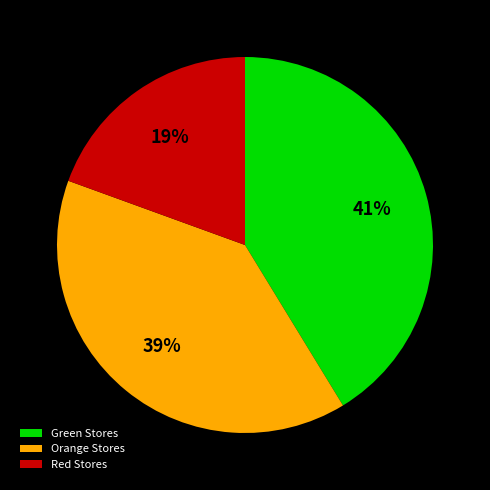

Which category has the biggest portion of the pie?

Green Stores